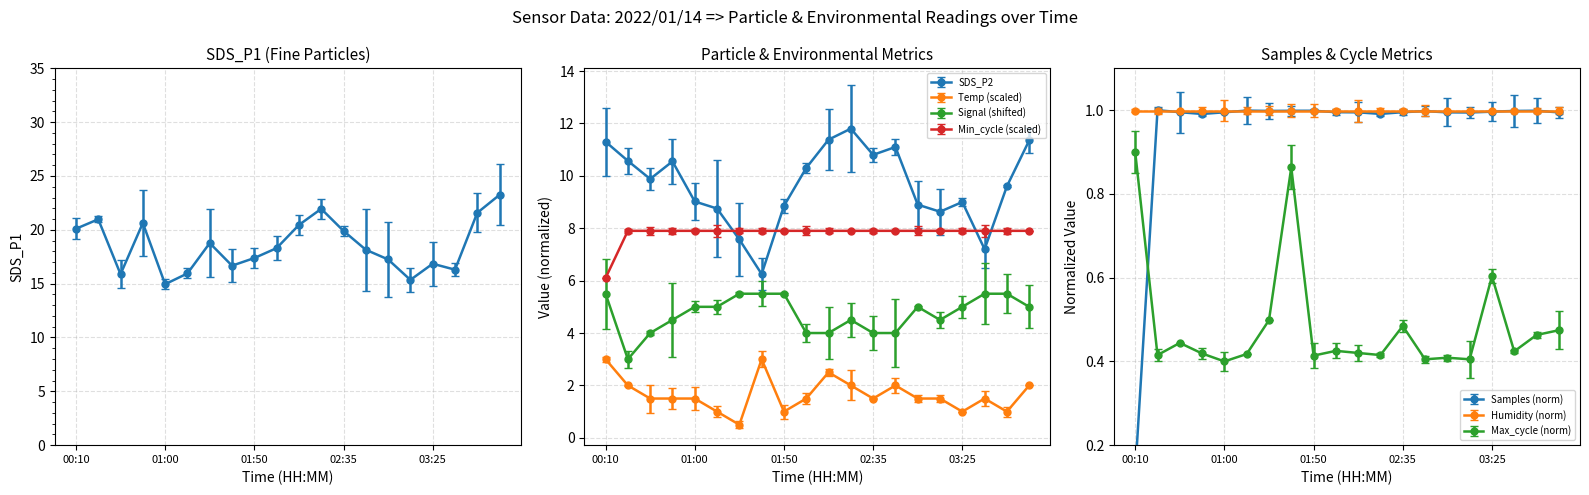

True or false: Temp has a value of 1.5 at 03:13.

True